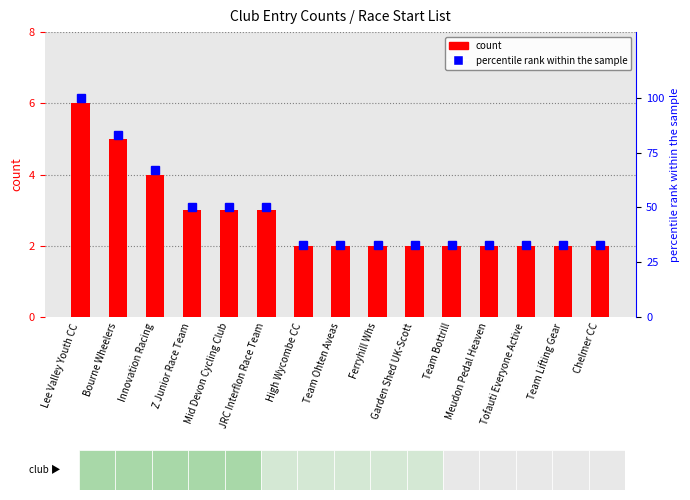

Which has a higher value, Garden Shed UK-Scott or Innovation Racing?

Innovation Racing